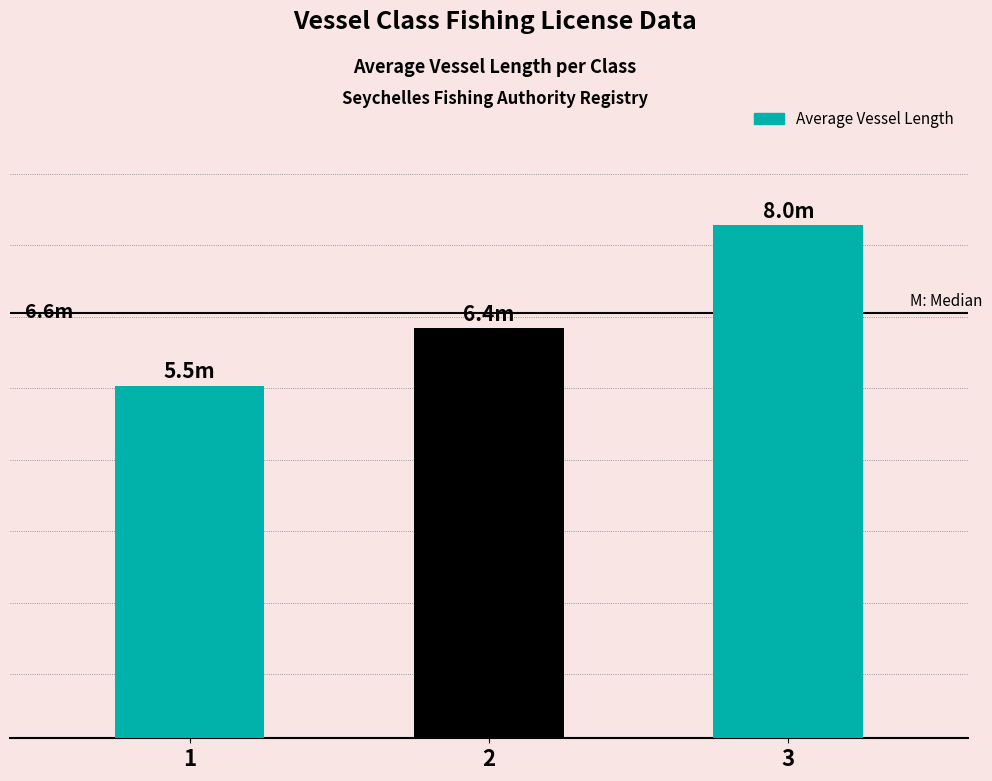

Count the number of data series in this chart.

1